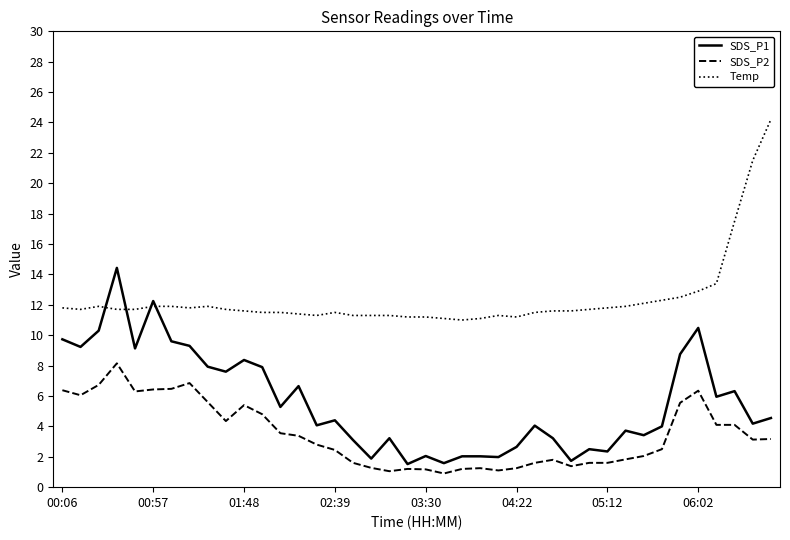

Rank the series by their maximum value, from lowest to highest.

SDS_P2, SDS_P1, Temp